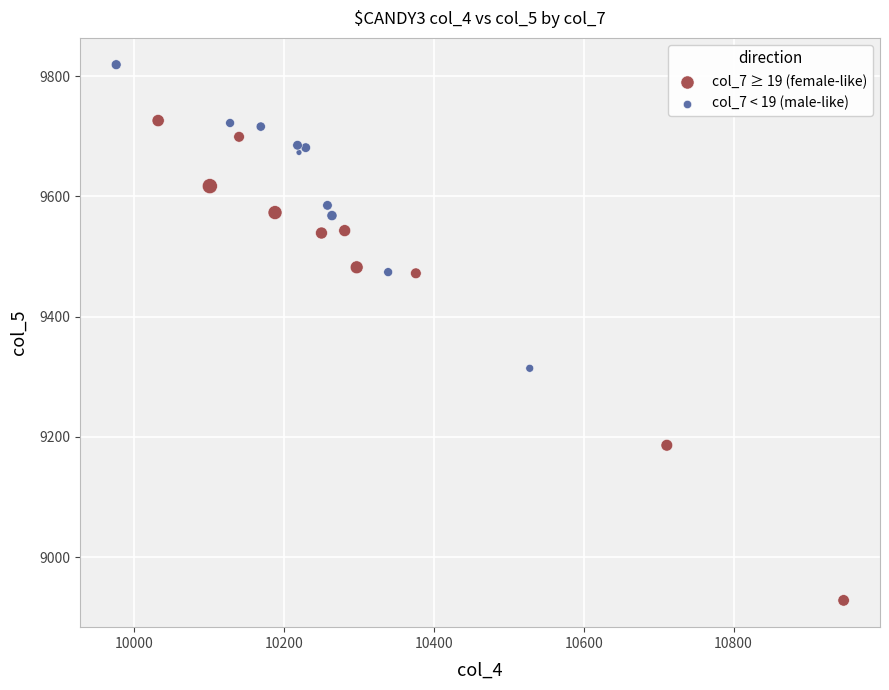

Which series has the largest Y range (max minus min)?

col_7 ≥ 19 (female-like)